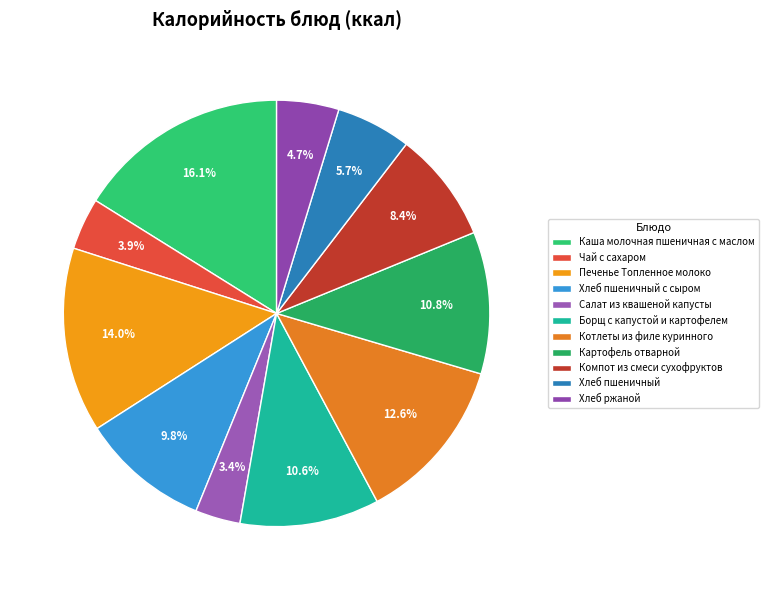

How many slices are in this pie chart?

11